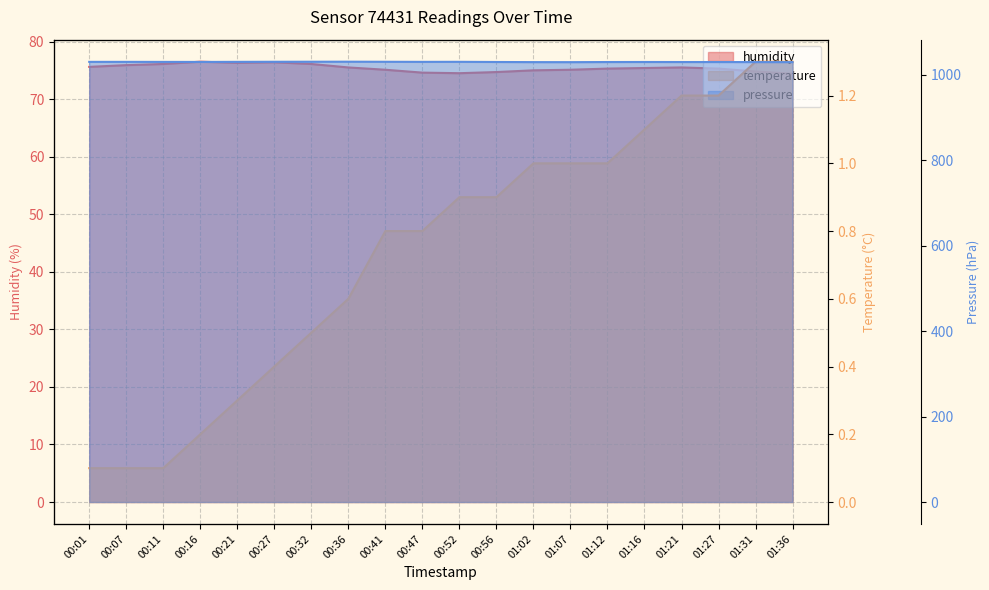

What position from the right is 01:31?

2